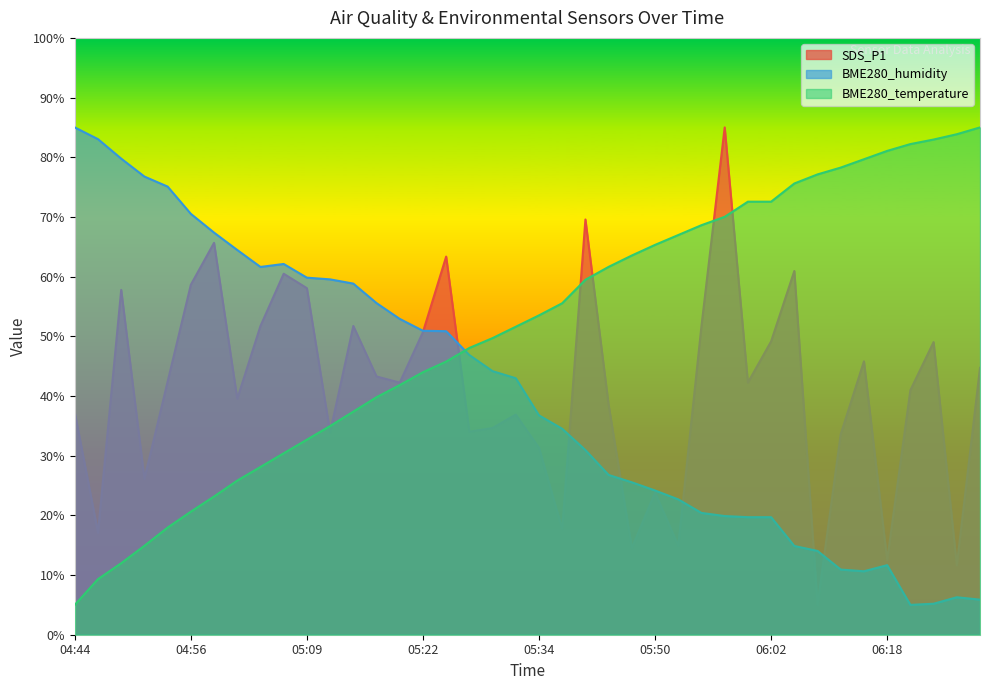

How many series are shown in this chart?

3